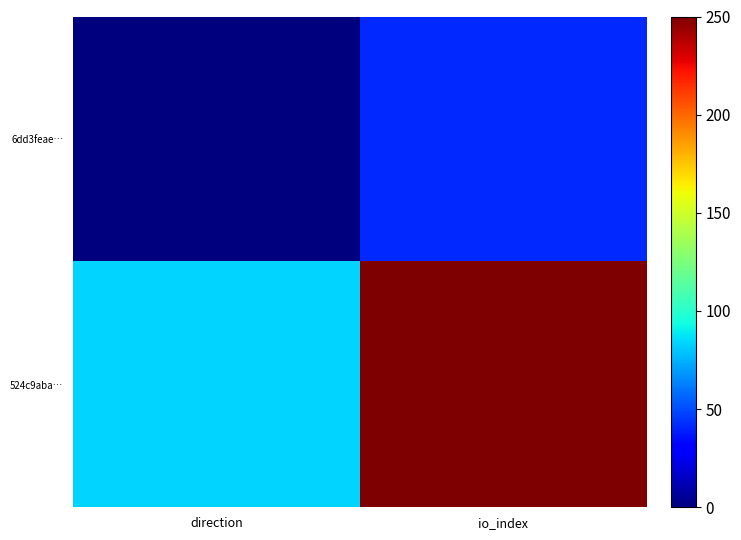

Between direction and io_index, which is larger?

io_index